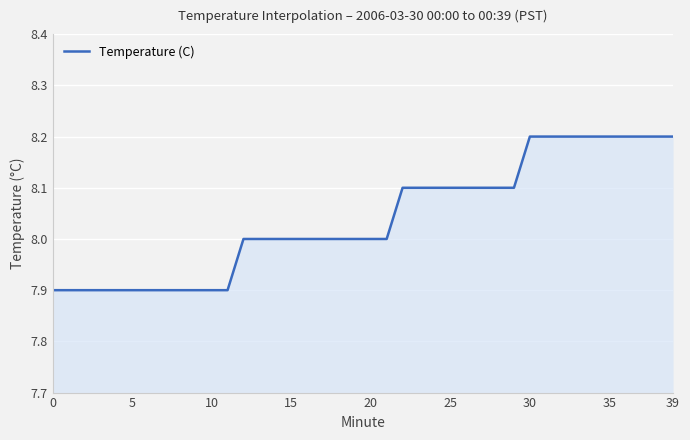

What is the difference between the maximum and minimum values?

0.3